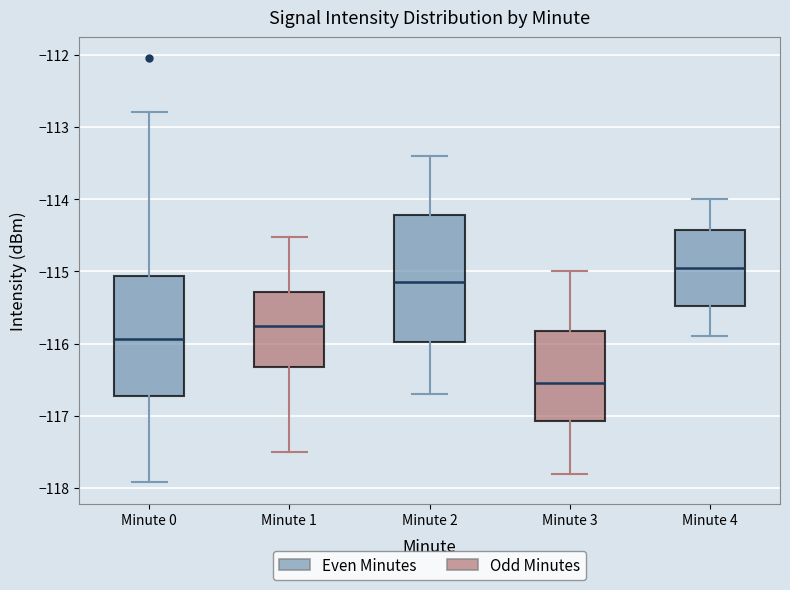

Which box has the lowest median line?

Minute 3